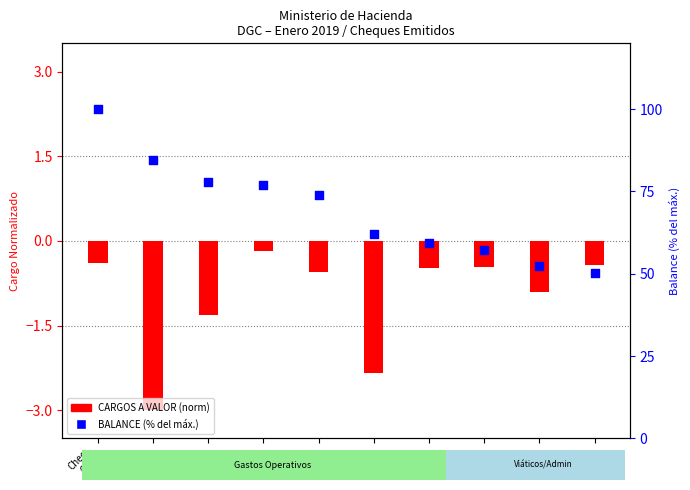

What is the total value across all series at Cheq
693?

99.6